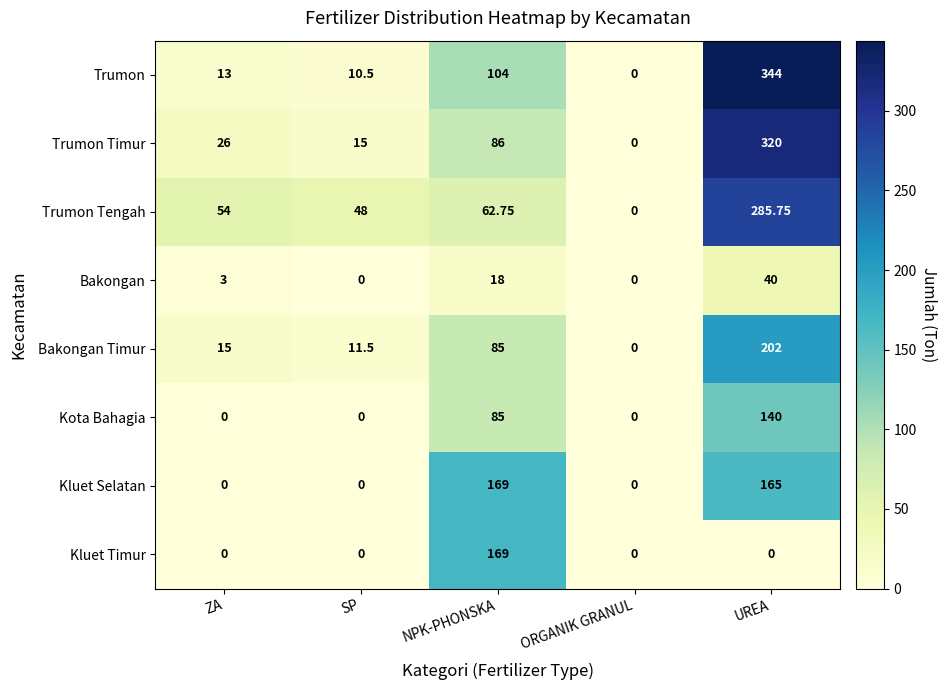

Which category has the lowest value in the Trumon series?

ORGANIK GRANUL